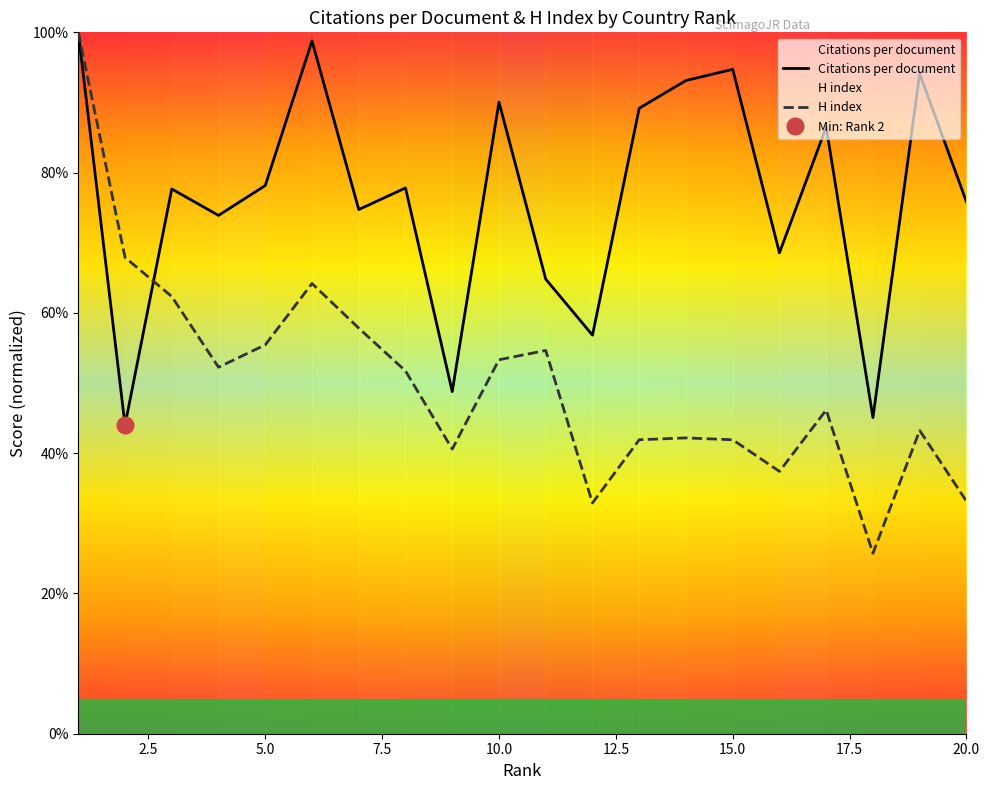

How many distinct data groups are displayed?

2